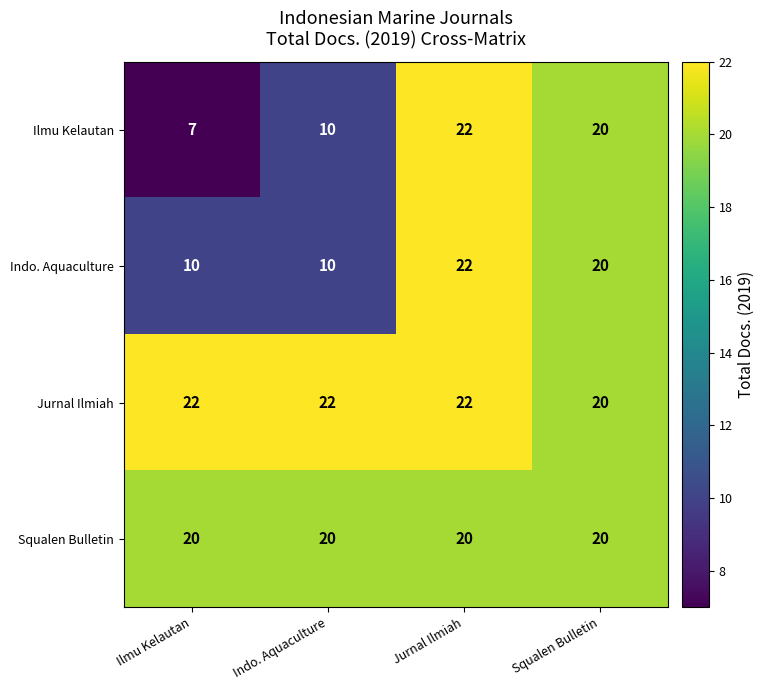

What is the greatest value displayed?

22